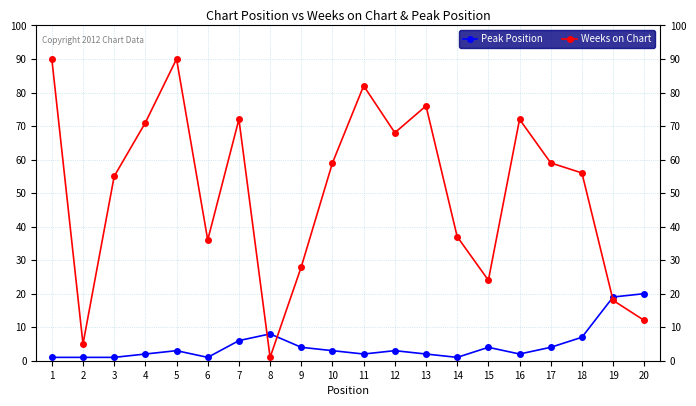

What is the minimum value shown in the chart?

1